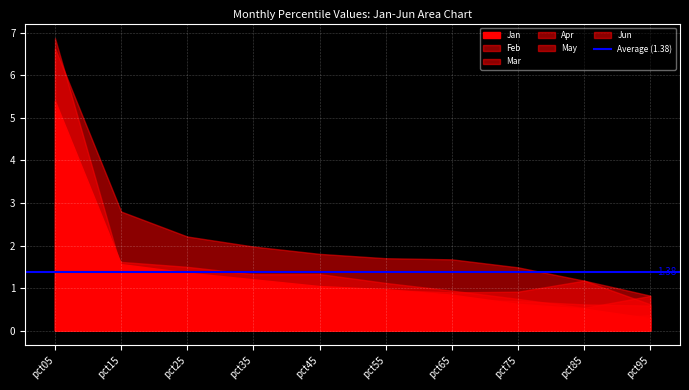

What is the value of the May point at the 3rd from the left?

2.2